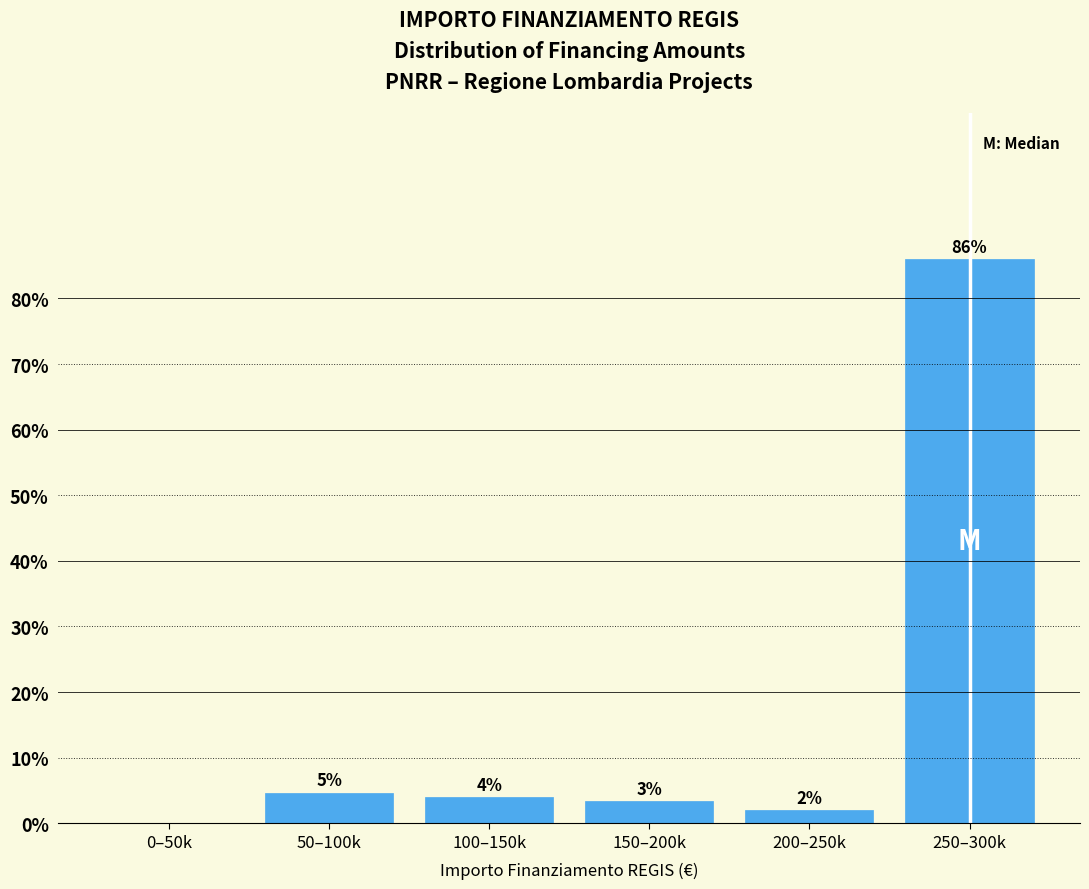

Which has a higher value, 200–250k or 150–200k?

150–200k